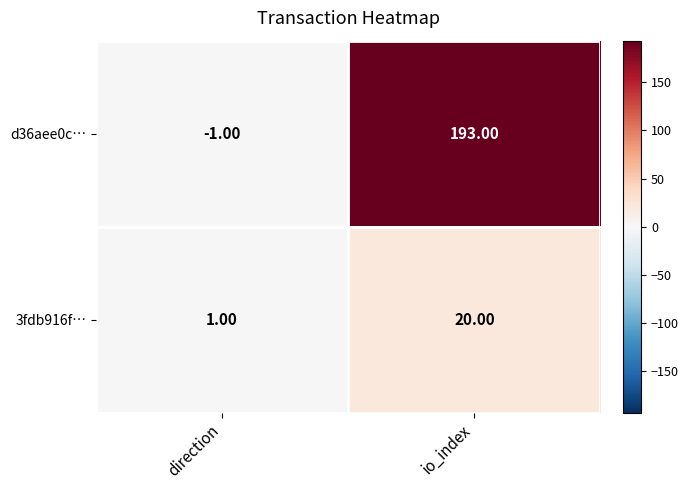

Rank the series by their maximum value, from highest to lowest.

d36aee0c…, 3fdb916f…